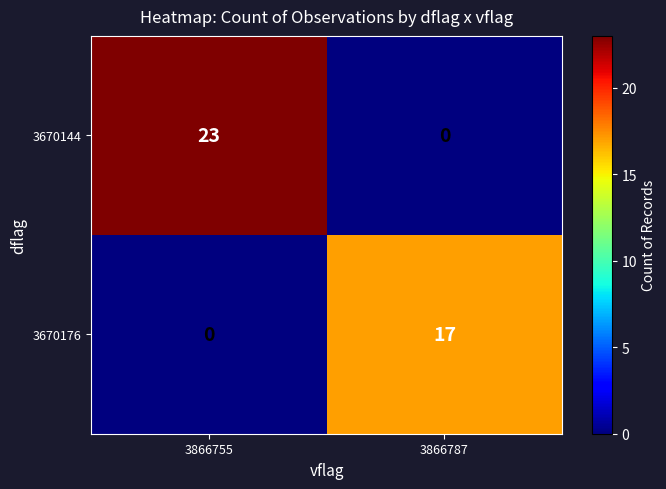

How many data points does each series have?

2